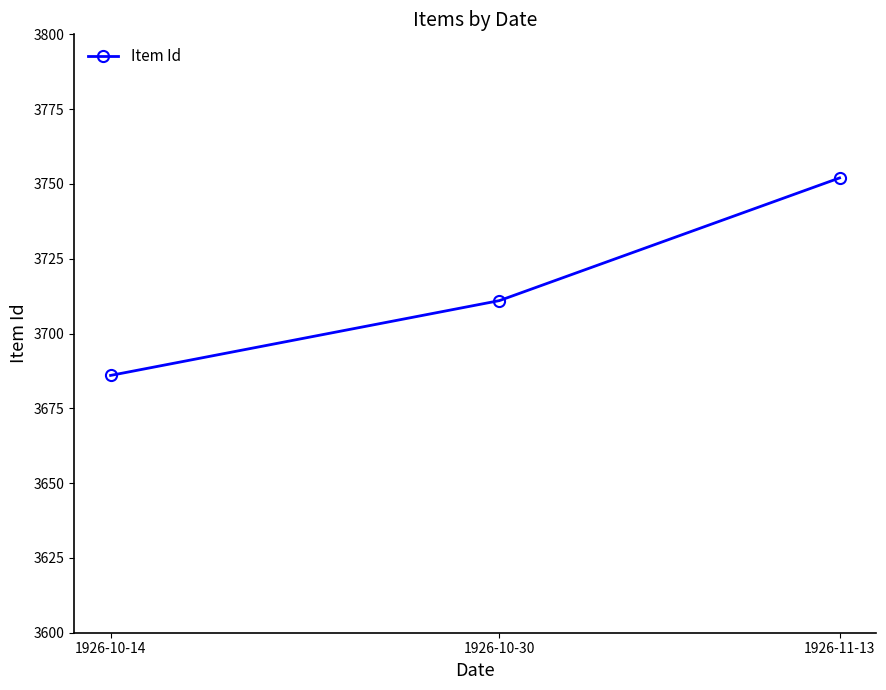

Count the values in the range 3686 to 3752.

3